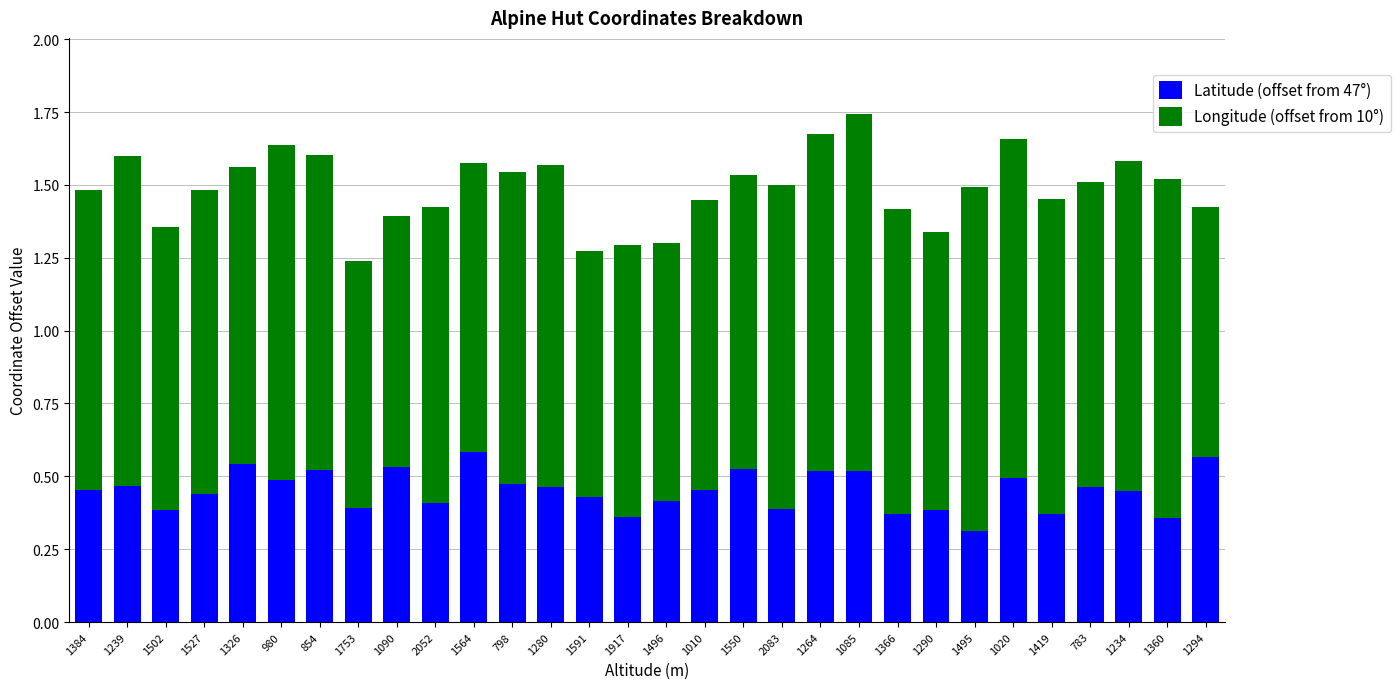

Which category has the lowest value in the Latitude (offset from 47°) series?

1495